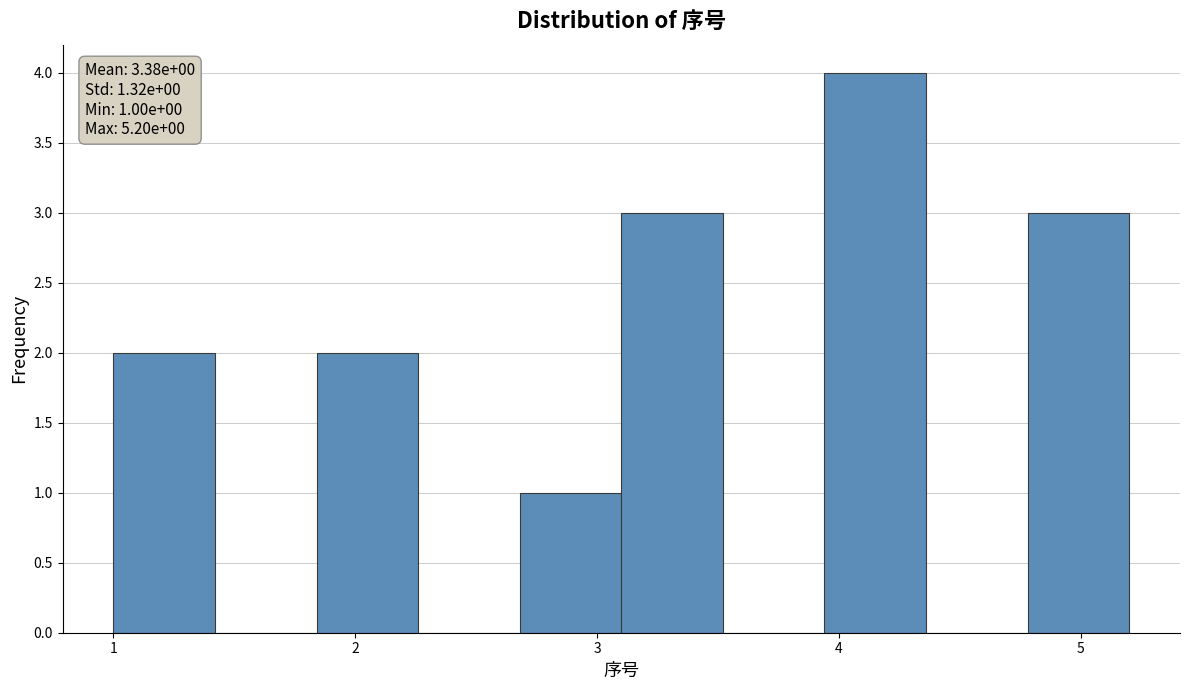

Over which range of the x-axis is the bar tallest?

3.94 to 4.36